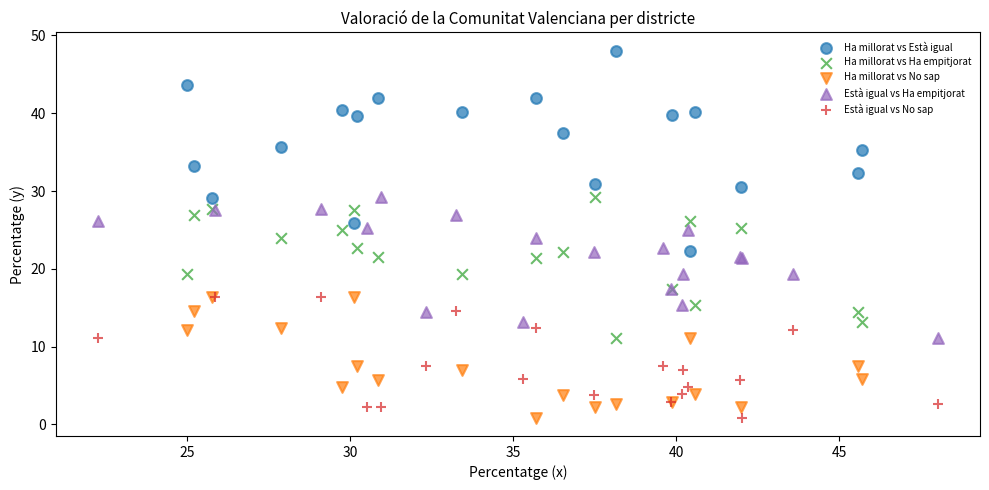

Which series contains the highest Y value?

Ha millorat vs Està igual